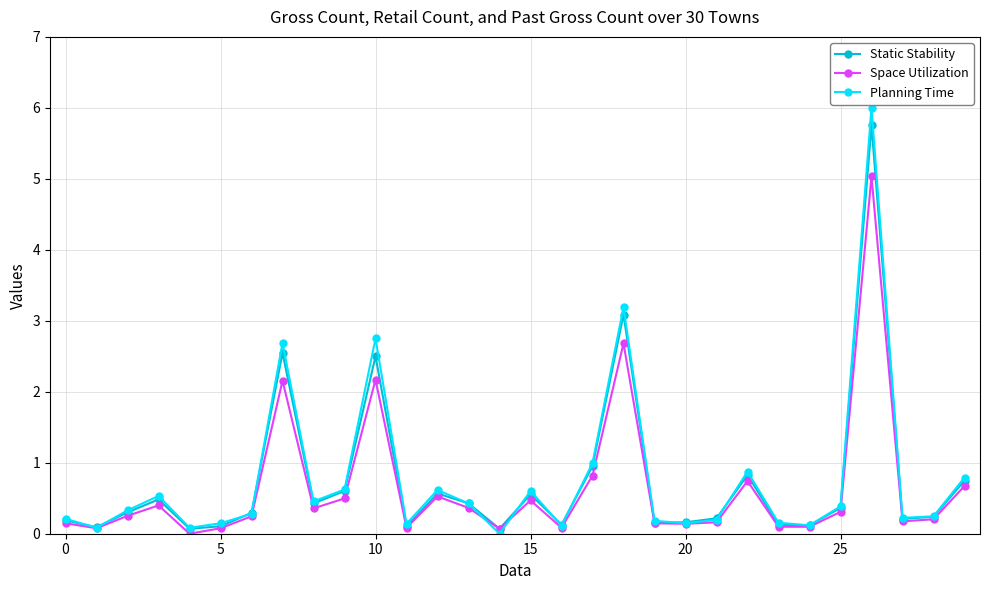

What is the maximum value shown in the chart?

6.0